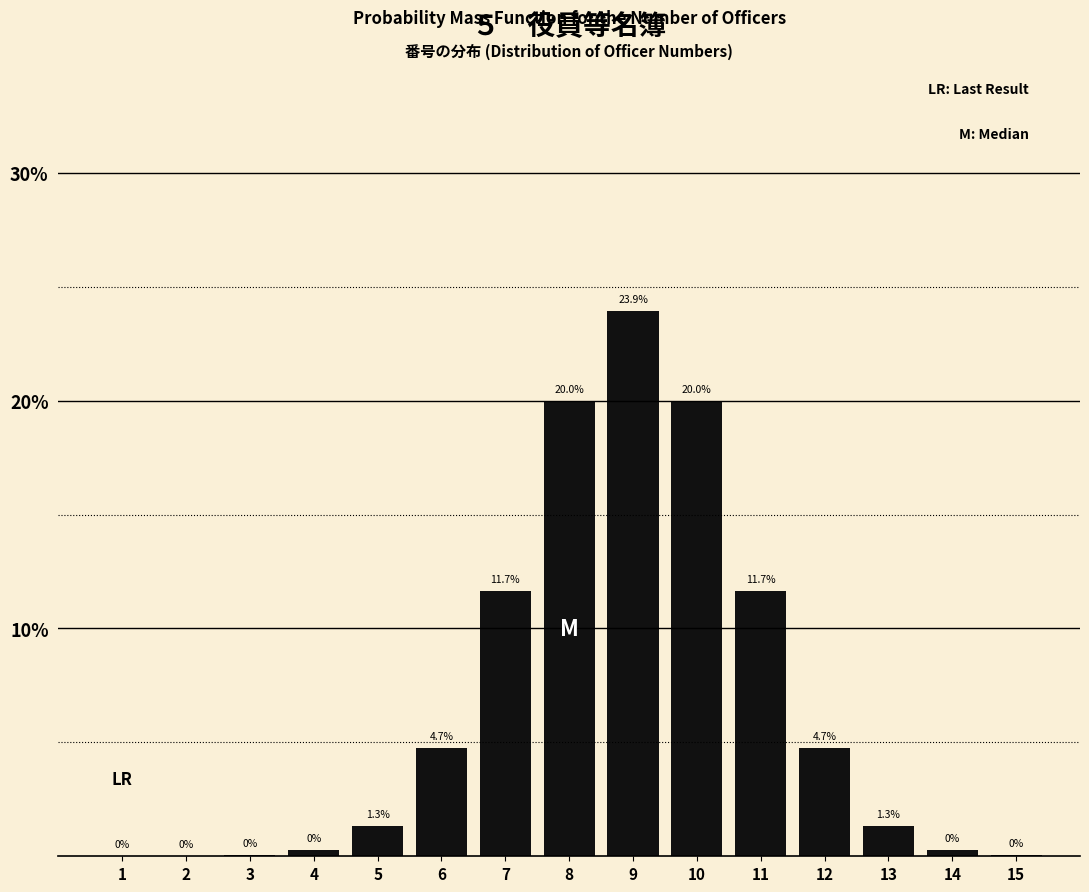

Which label corresponds to the largest value in the chart?

9